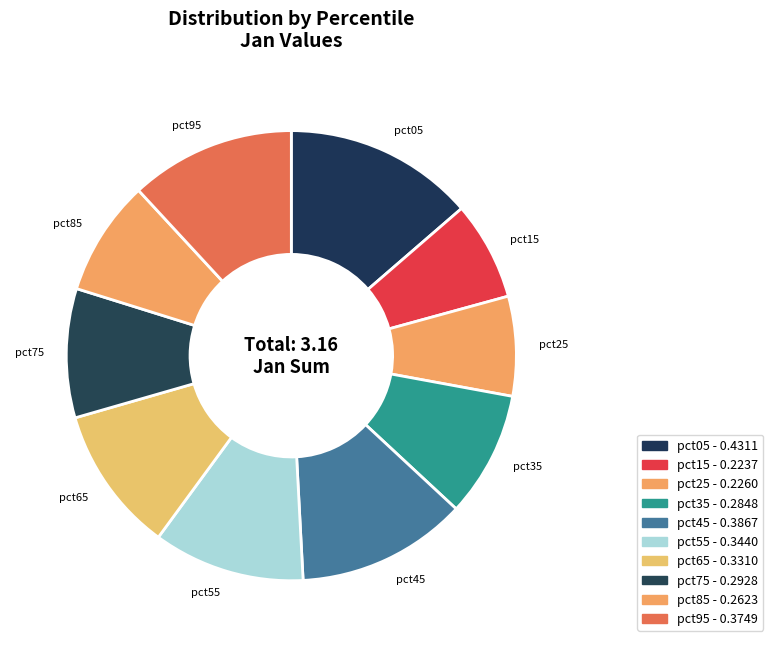

What is the largest slice in the pie chart?

pct05